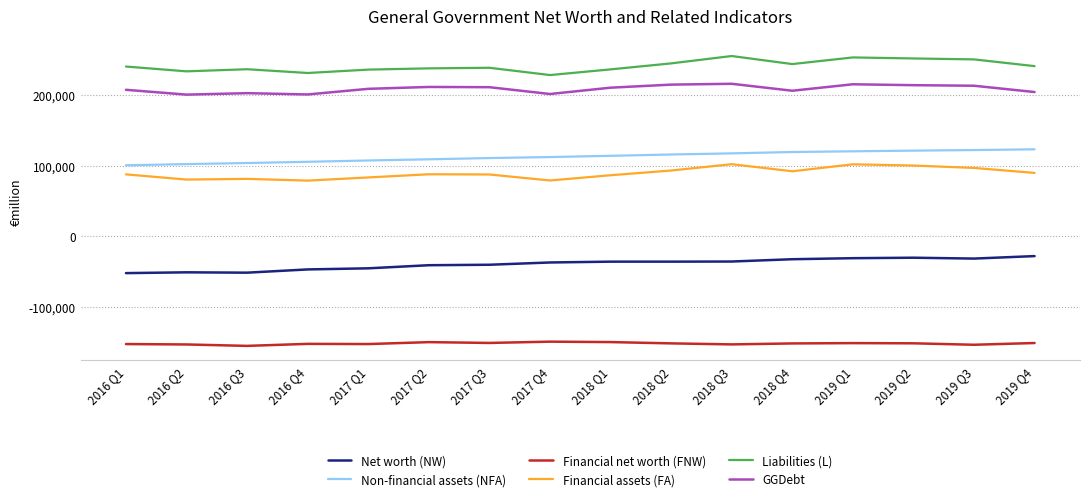

Is it true that GGDebt equals 356951 at 2016 Q3?

False